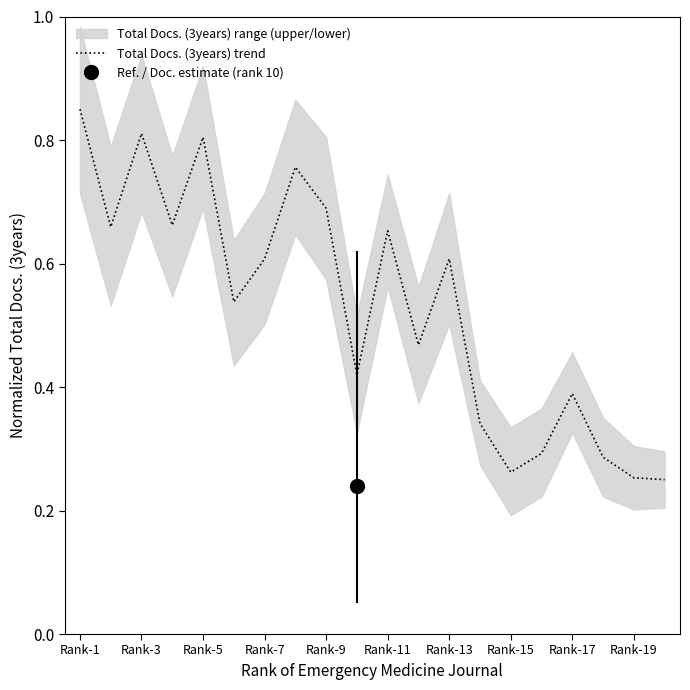

At which label does Total Docs. (3years) trend reach its peak?

Rank-1